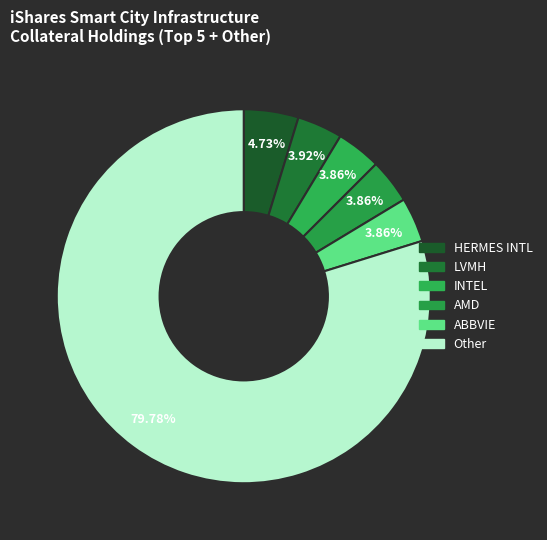

Count the number of slices in the pie.

6